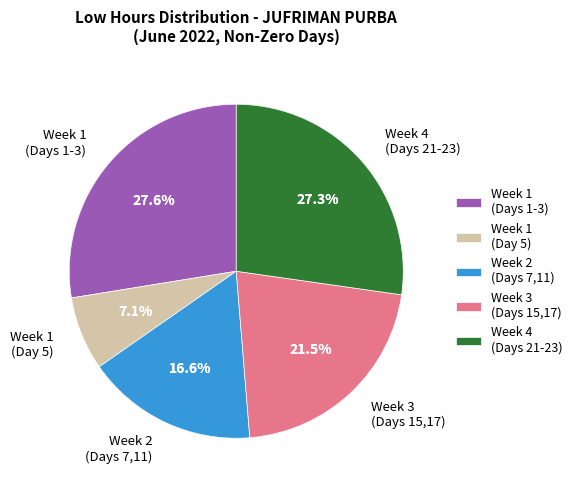

What is the smallest slice in the pie chart?

Day 5 (Sun)